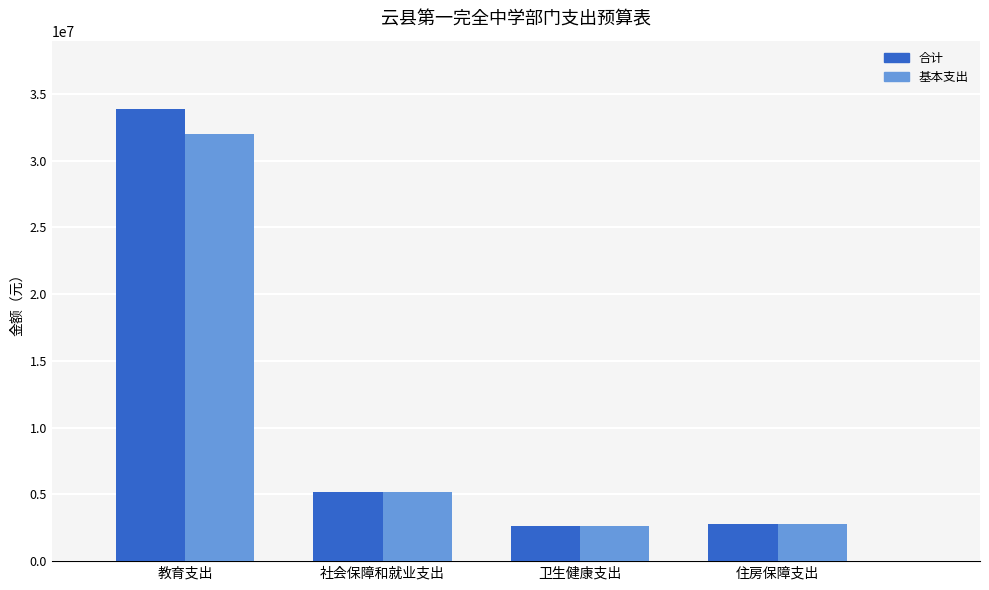

What is the difference between the 合计 values at 社会保障和就业支出 and 教育支出?

28689148.5